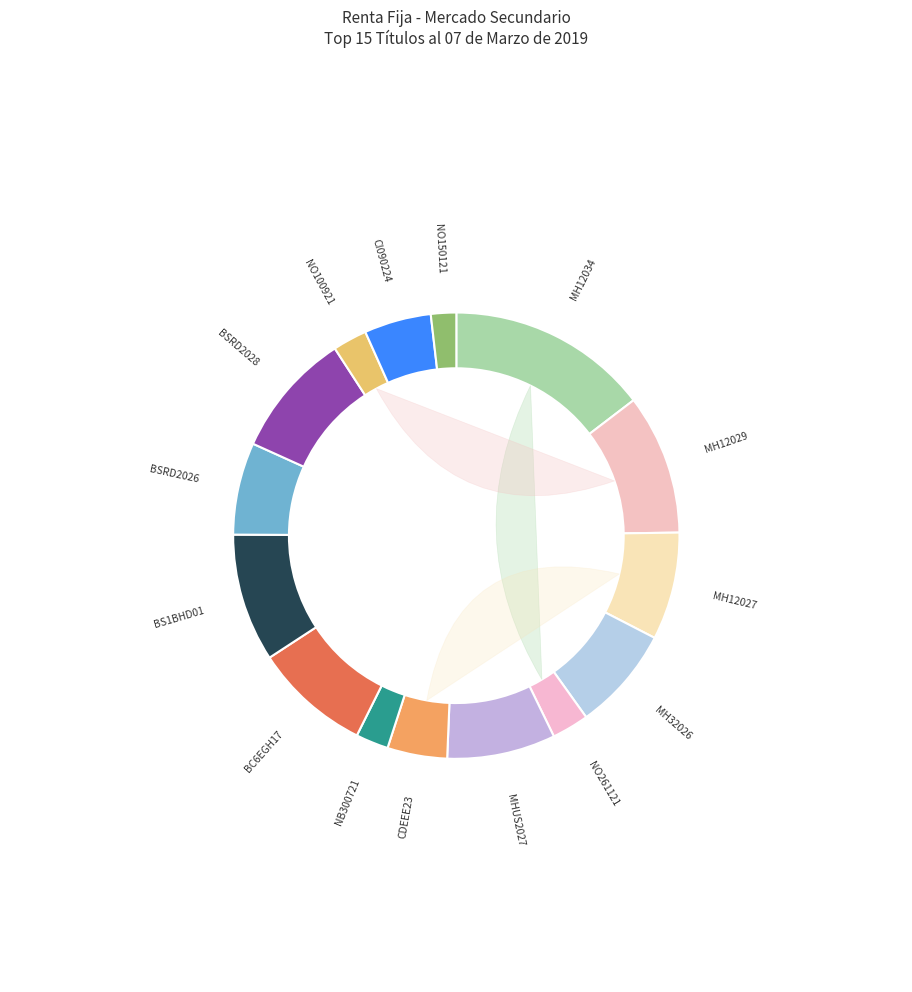

Combined, what portion of the pie is BS1BHD01 and NO100921?

11.8%